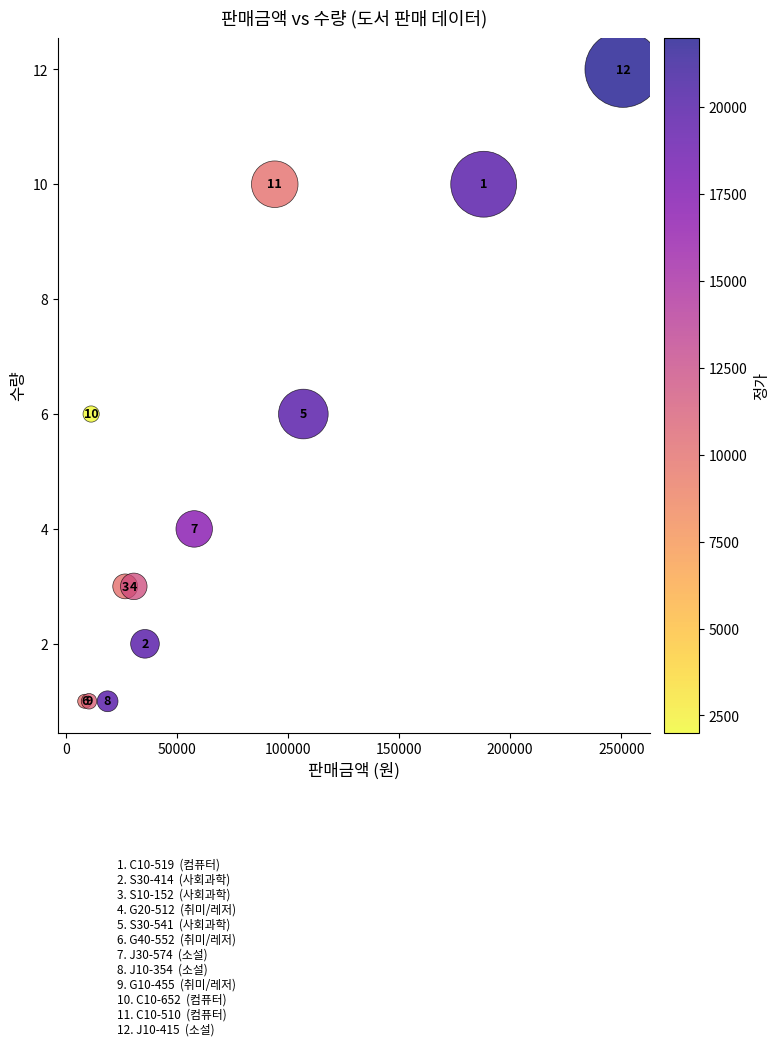

What Y value in the scatter plot is closest to 6?

6